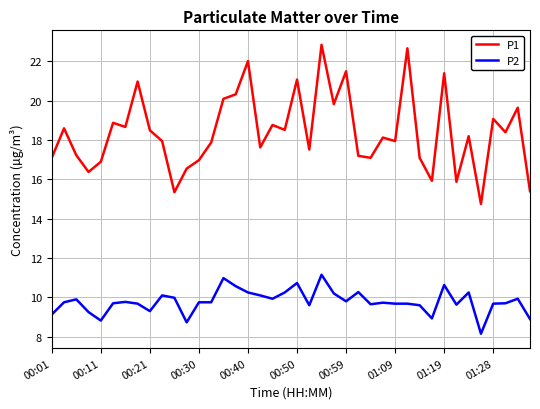

Which series has the largest range (max minus min)?

P1